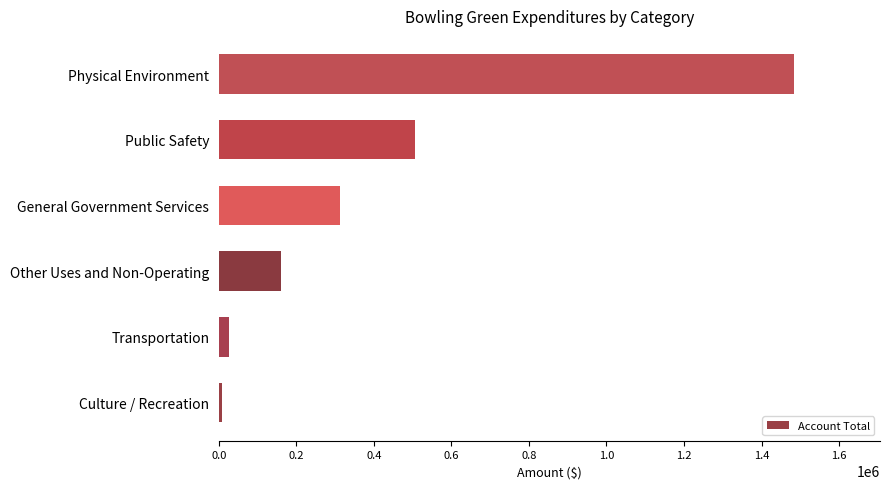

True or false: the data shows 160000 at Other Uses and Non-Operating.

True